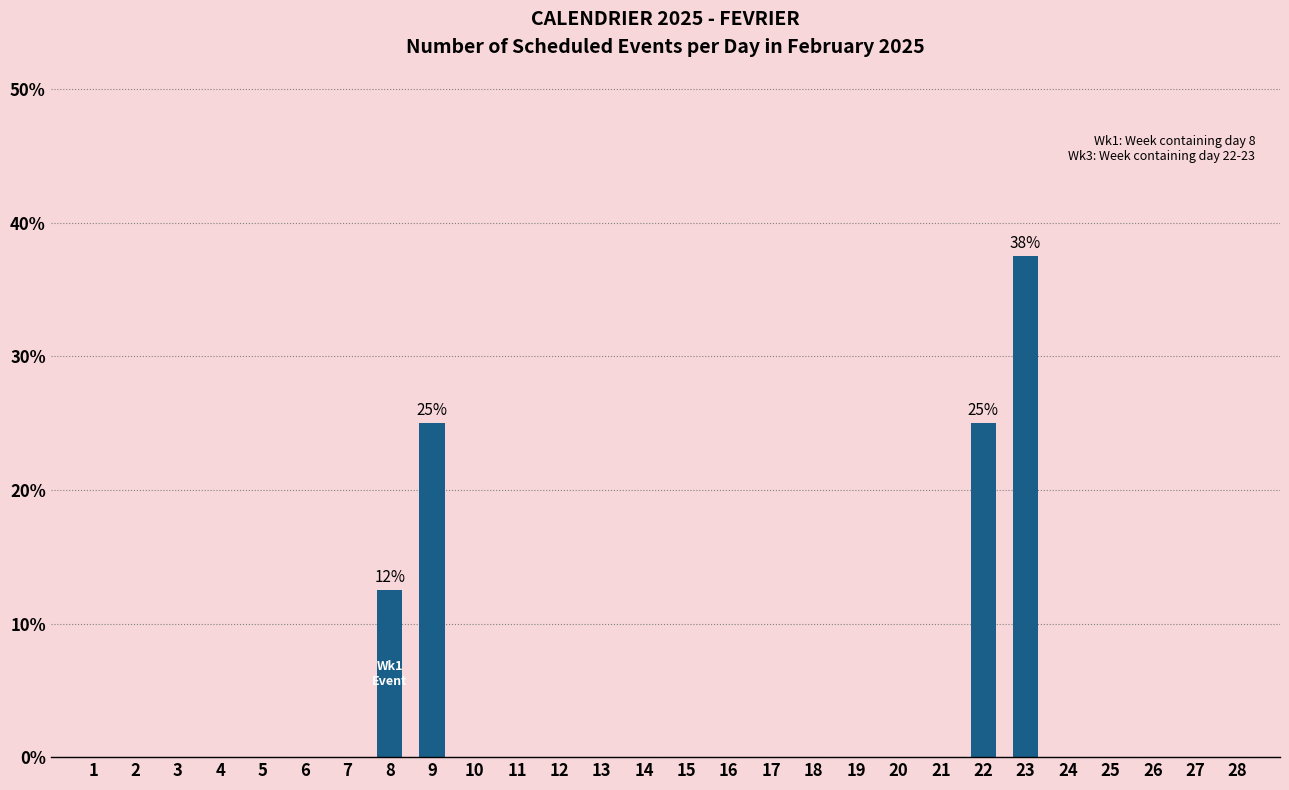

Reading left to right, extract all data points from this chart.

1=0.0	2=0.0	3=0.0	4=0.0	5=0.0	6=0.0	7=0.0	8=12.5	9=25.0	10=0.0	11=0.0	12=0.0	13=0.0	14=0.0	15=0.0	16=0.0	17=0.0	18=0.0	19=0.0	20=0.0	21=0.0	22=25.0	23=37.5	24=0.0	25=0.0	26=0.0	27=0.0	28=0.0